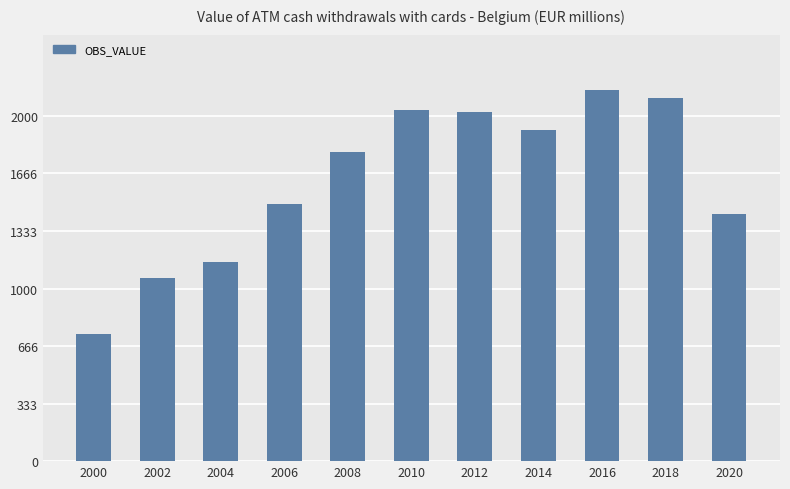

Which label corresponds to the largest value in the chart?

2016